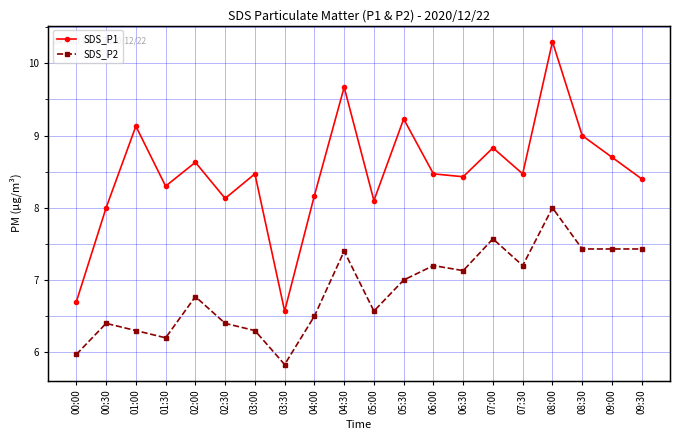

How many series are shown in this chart?

2